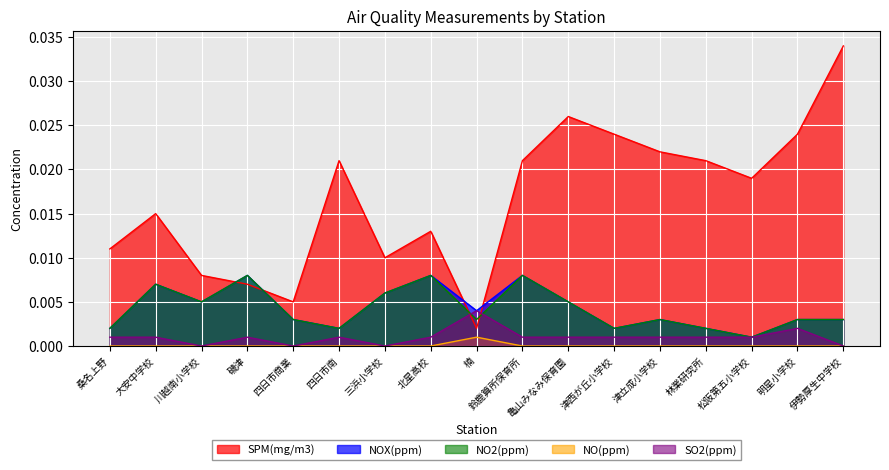

At 磯津, list the series in order from smallest to largest.

NO(ppm), SO2(ppm), SPM(mg/m3), NOX(ppm), NO2(ppm)